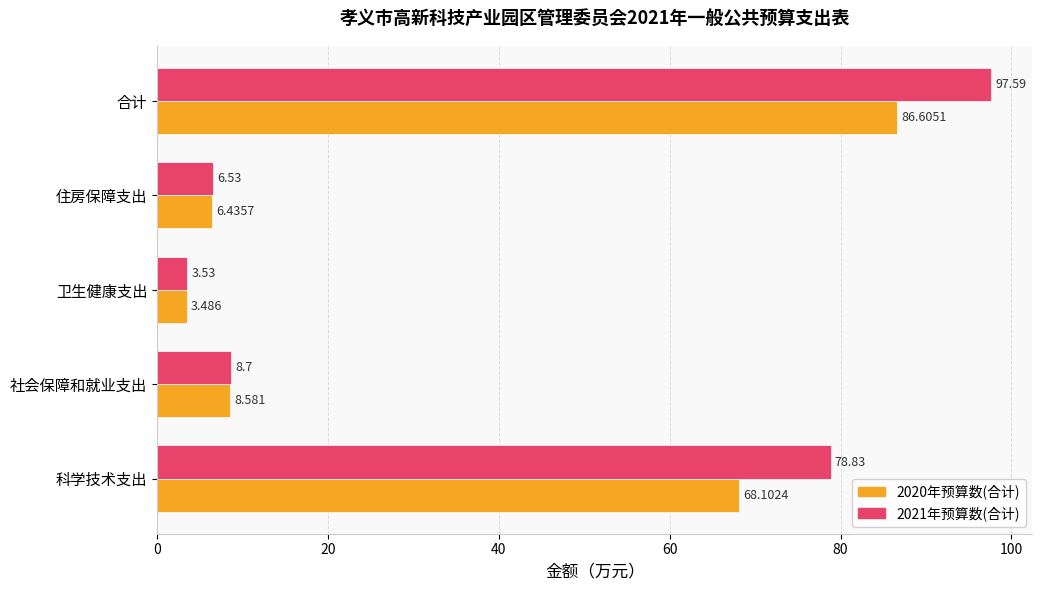

At which label is 2020年预算数(合计) closest to 45?

科学技术支出